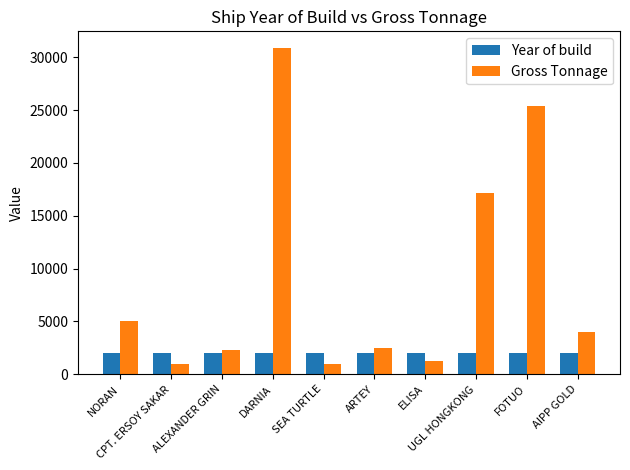

Between ELISA and FOTUO, which series saw the biggest shift?

Gross Tonnage